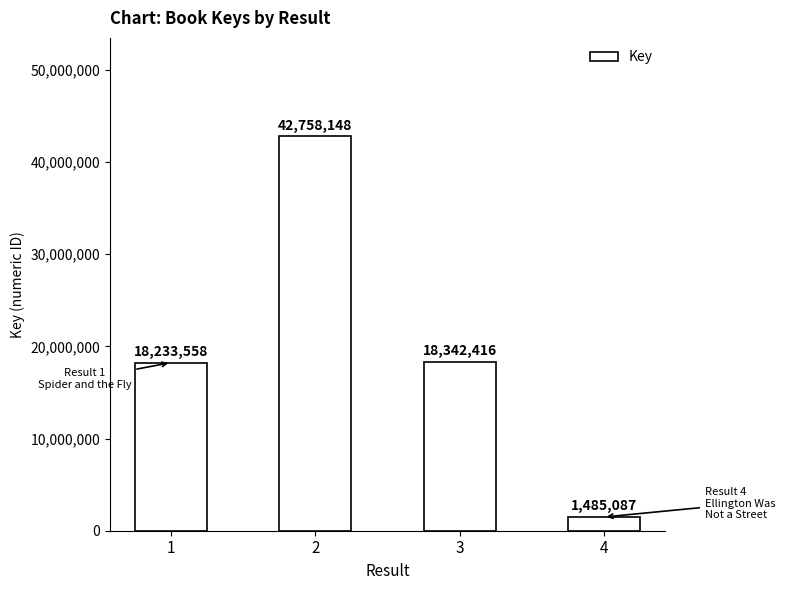

At which label is the value closest to 22121617?

3